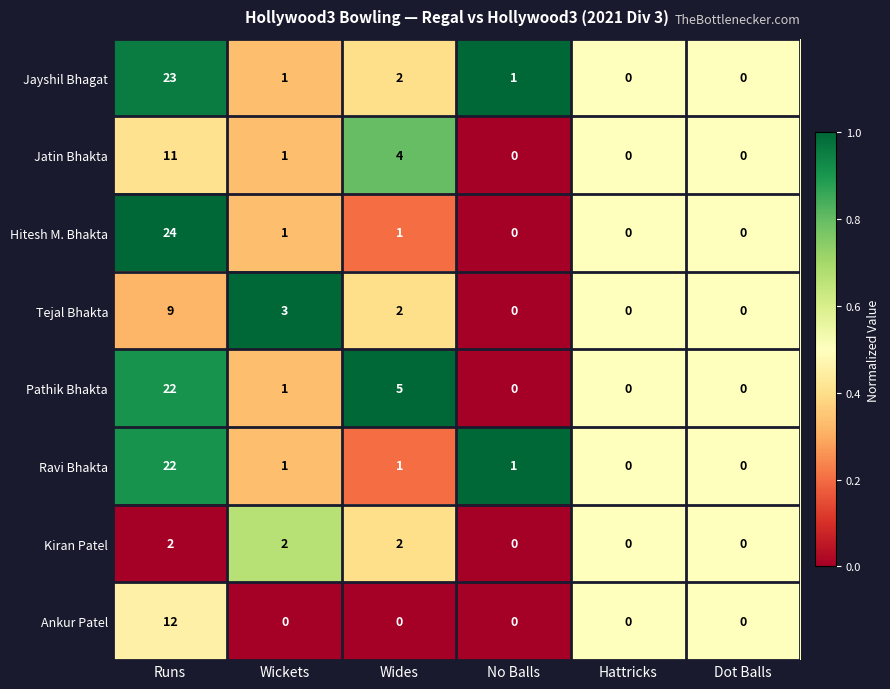

Between Runs and Wides, which series saw the biggest shift?

Hitesh M. Bhakta